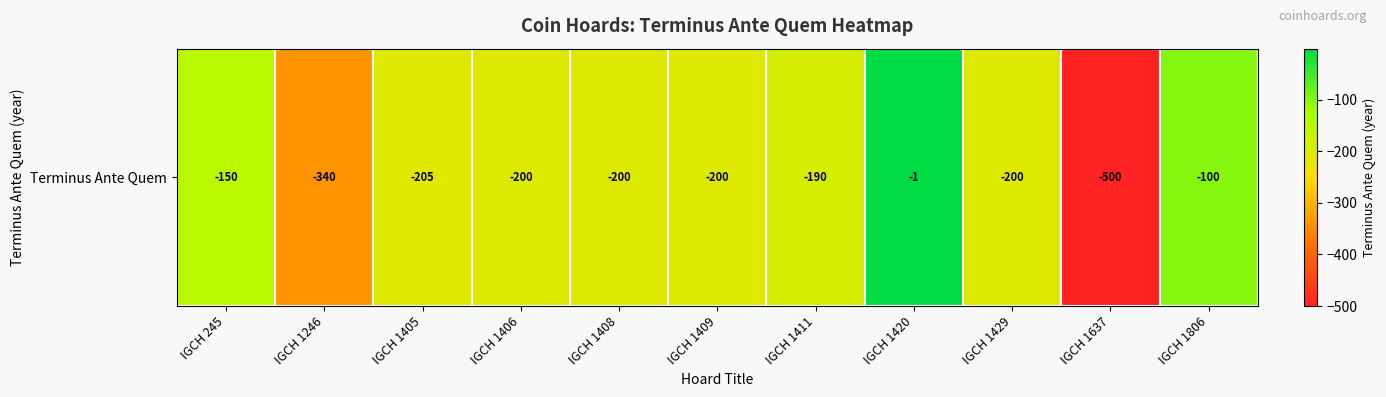

Rank the categories by value from highest to lowest.

IGCH 1420, IGCH 1806, IGCH 245, IGCH 1411, IGCH 1406, IGCH 1408, IGCH 1409, IGCH 1429, IGCH 1405, IGCH 1246, IGCH 1637